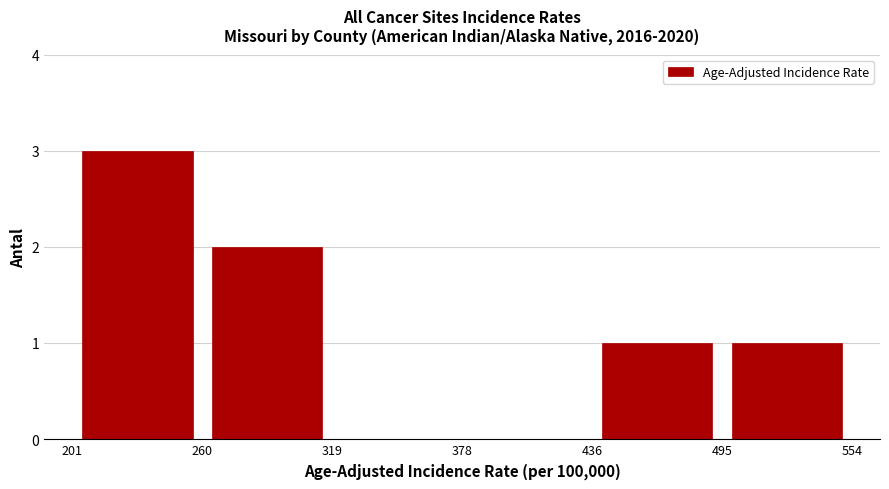

Reading left to right, list every bar in this chart as the range it spans on the x-axis followed by its height. The values are not printed on the chart, so give them approximately, as read against the axis.

201 to 260: 3
260 to 319: 2
319 to 378: 0
378 to 436: 0
436 to 495: 1
495 to 554: 1